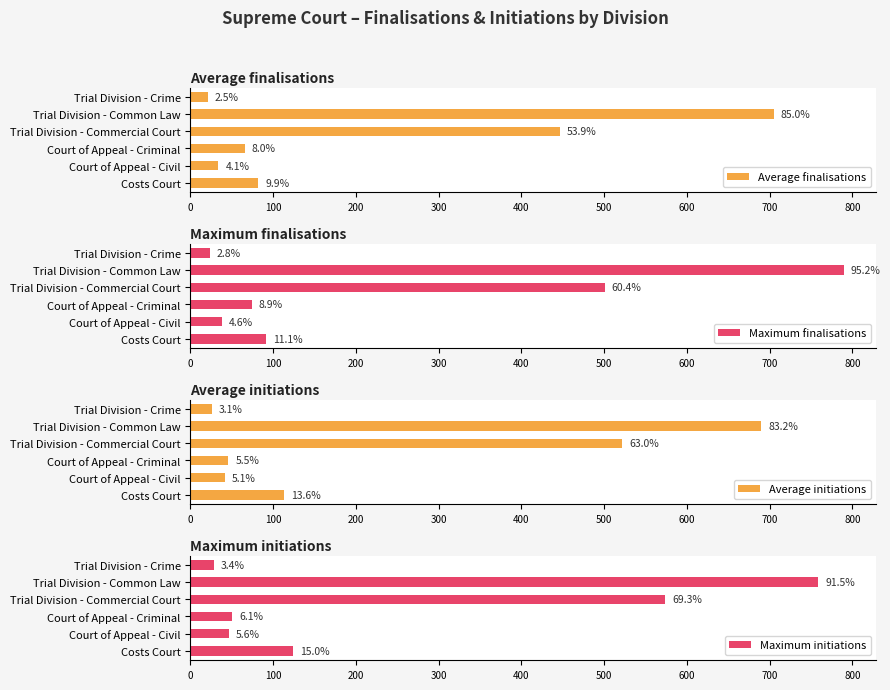

Between Court of Appeal - Criminal and Trial Division - Crime, which series saw the biggest shift?

Maximum finalisations